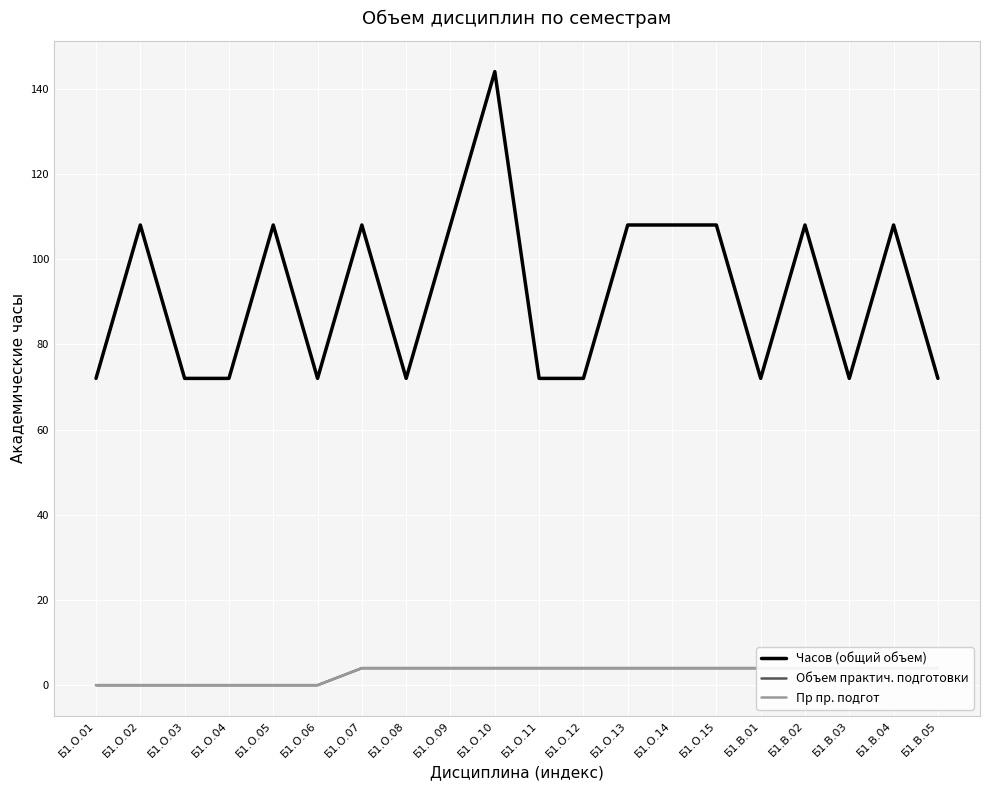

Reading right to left, list all the values displayed in this chart.

Часов (общий объем): Б1.В.05=72	Б1.В.04=108	Б1.В.03=72	Б1.В.02=108	Б1.В.01=72	Б1.О.15=108	Б1.О.14=108	Б1.О.13=108	Б1.О.12=72	Б1.О.11=72	Б1.О.10=144	Б1.О.09=108	Б1.О.08=72	Б1.О.07=108	Б1.О.06=72	Б1.О.05=108	Б1.О.04=72	Б1.О.03=72	Б1.О.02=108	Б1.О.01=72
Объем практич. подготовки: Б1.В.05=4	Б1.В.04=4	Б1.В.03=4	Б1.В.02=4	Б1.В.01=4	Б1.О.15=4	Б1.О.14=4	Б1.О.13=4	Б1.О.12=4	Б1.О.11=4	Б1.О.10=4	Б1.О.09=4	Б1.О.08=4	Б1.О.07=4	Б1.О.06=0	Б1.О.05=0	Б1.О.04=0	Б1.О.03=0	Б1.О.02=0	Б1.О.01=0
Пр пр. подгот: Б1.В.05=4	Б1.В.04=4	Б1.В.03=4	Б1.В.02=4	Б1.В.01=4	Б1.О.15=4	Б1.О.14=4	Б1.О.13=4	Б1.О.12=4	Б1.О.11=4	Б1.О.10=4	Б1.О.09=4	Б1.О.08=4	Б1.О.07=4	Б1.О.06=0	Б1.О.05=0	Б1.О.04=0	Б1.О.03=0	Б1.О.02=0	Б1.О.01=0